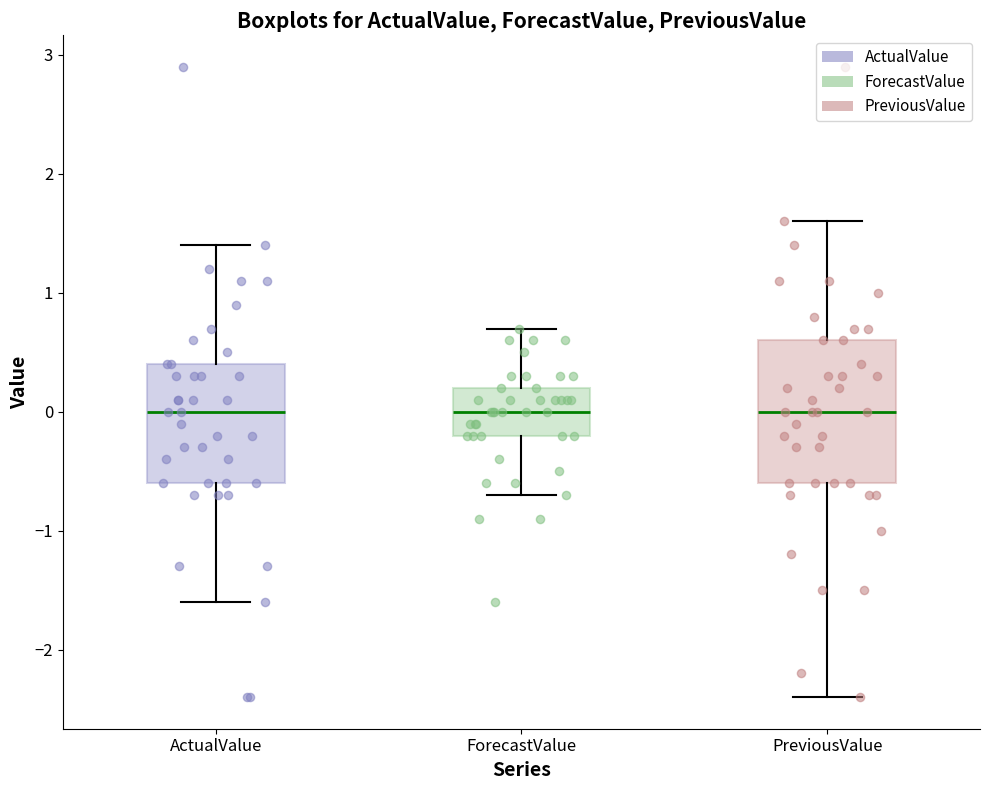

Comparing the boxes themselves (not the whiskers), which one is the tallest?

PreviousValue